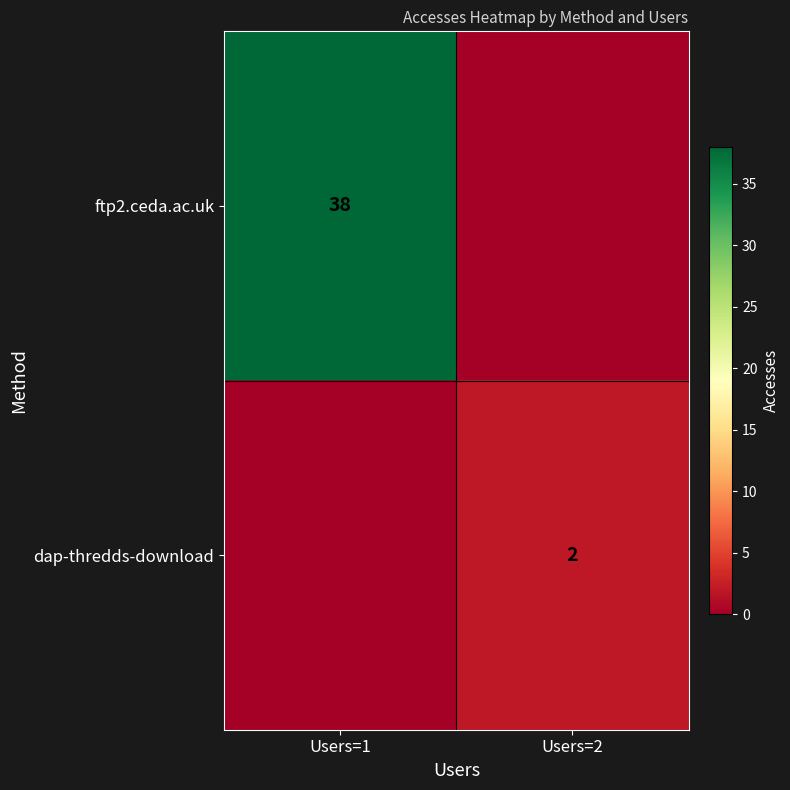

Which has a higher value, Users=2 or Users=1?

Users=1